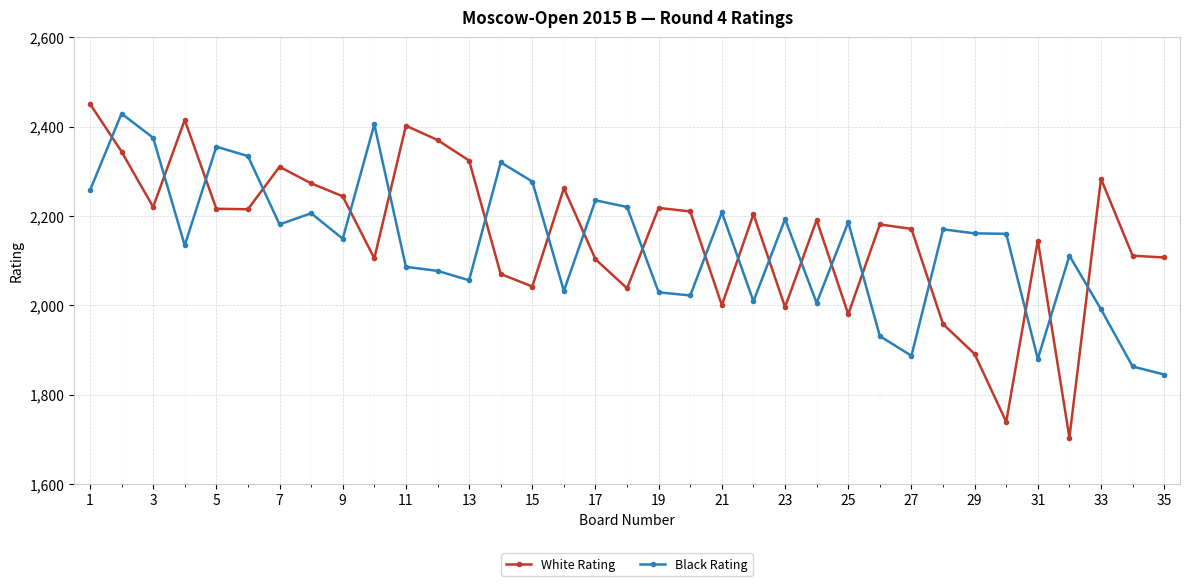

What is the difference between the maximum and second lowest values in the Black Rating series?

566